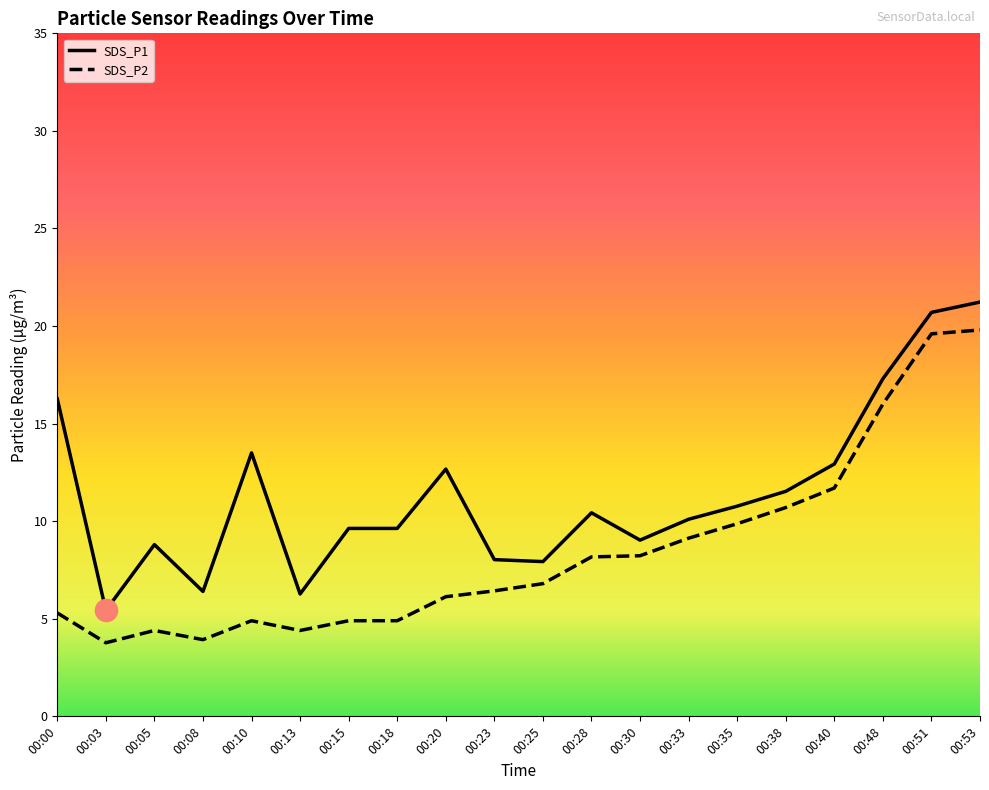

Which series has the largest total across all categories?

SDS_P1